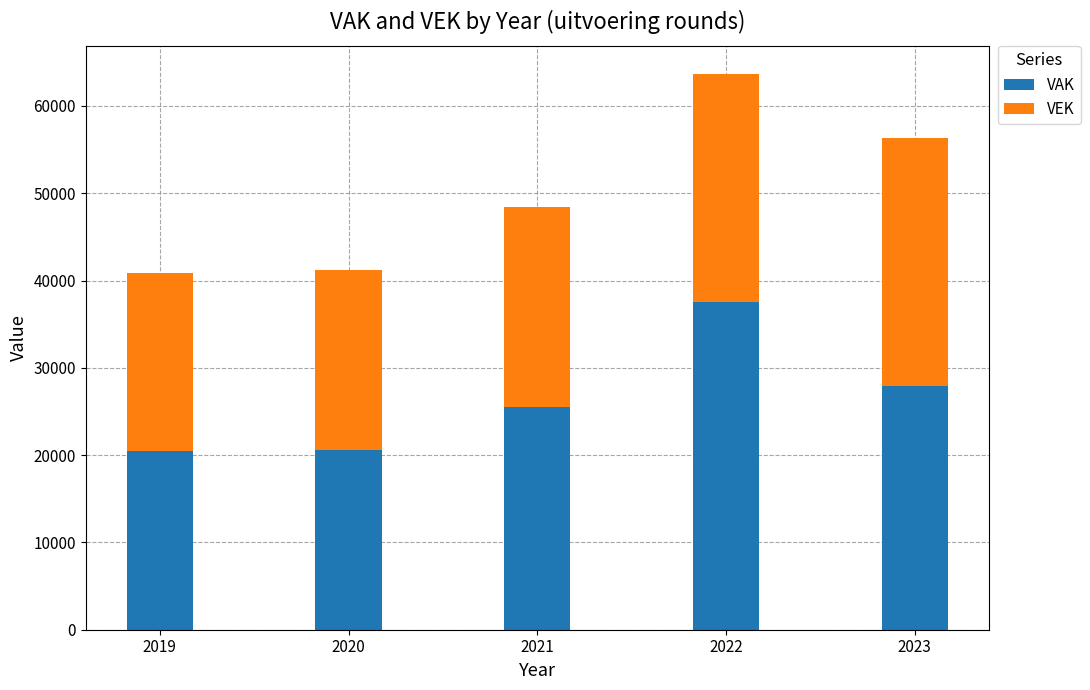

At which label does VAK reach its peak?

2022